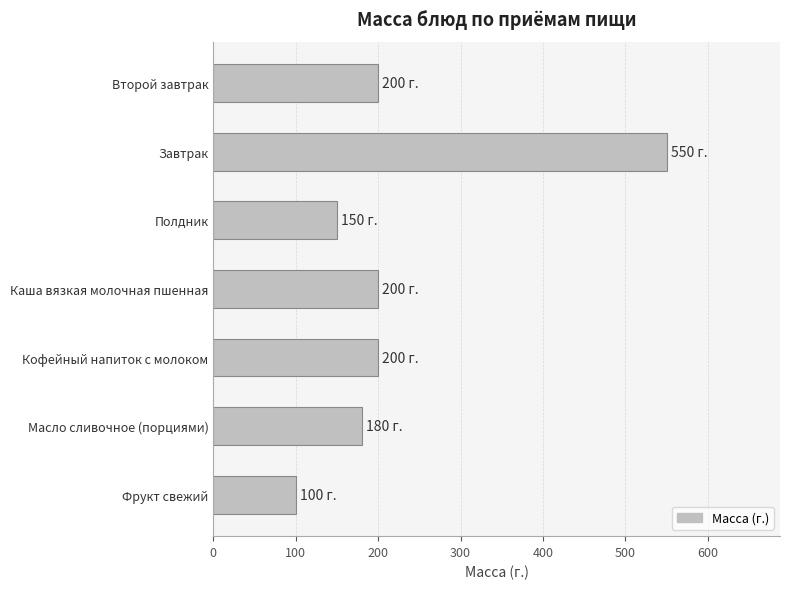

What is the maximum value shown in the chart?

550